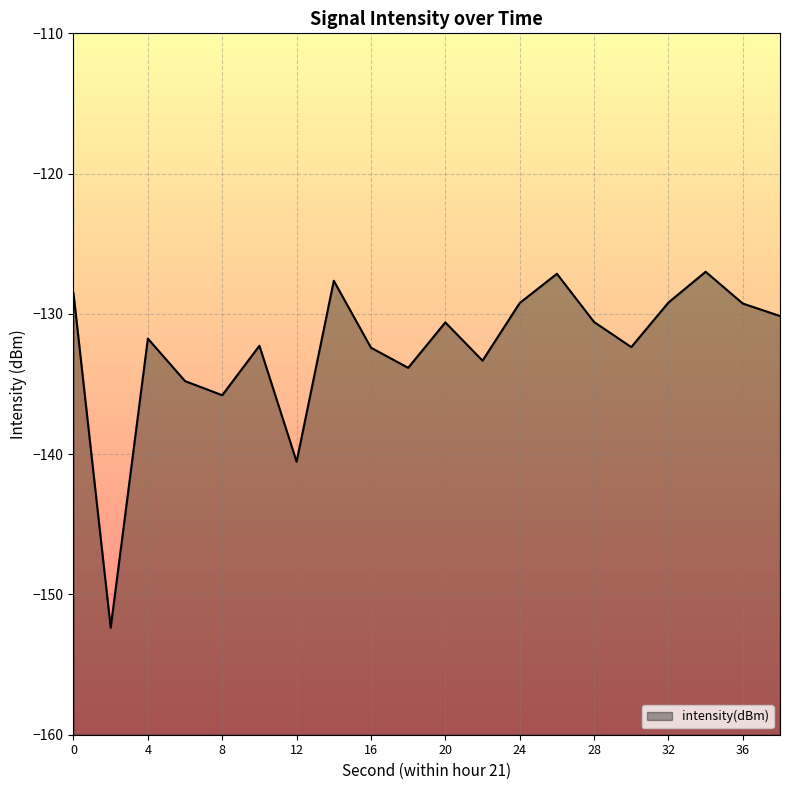

Which category has the lowest value across all series?

2